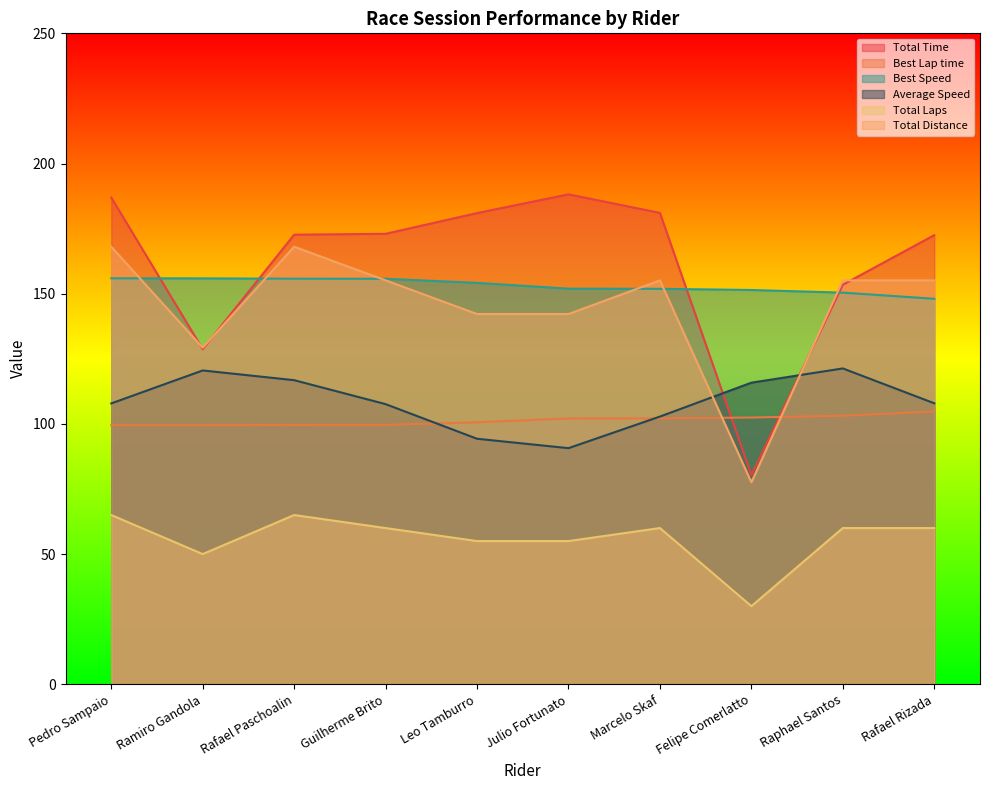

How many data points in Total Time are above 173?

5